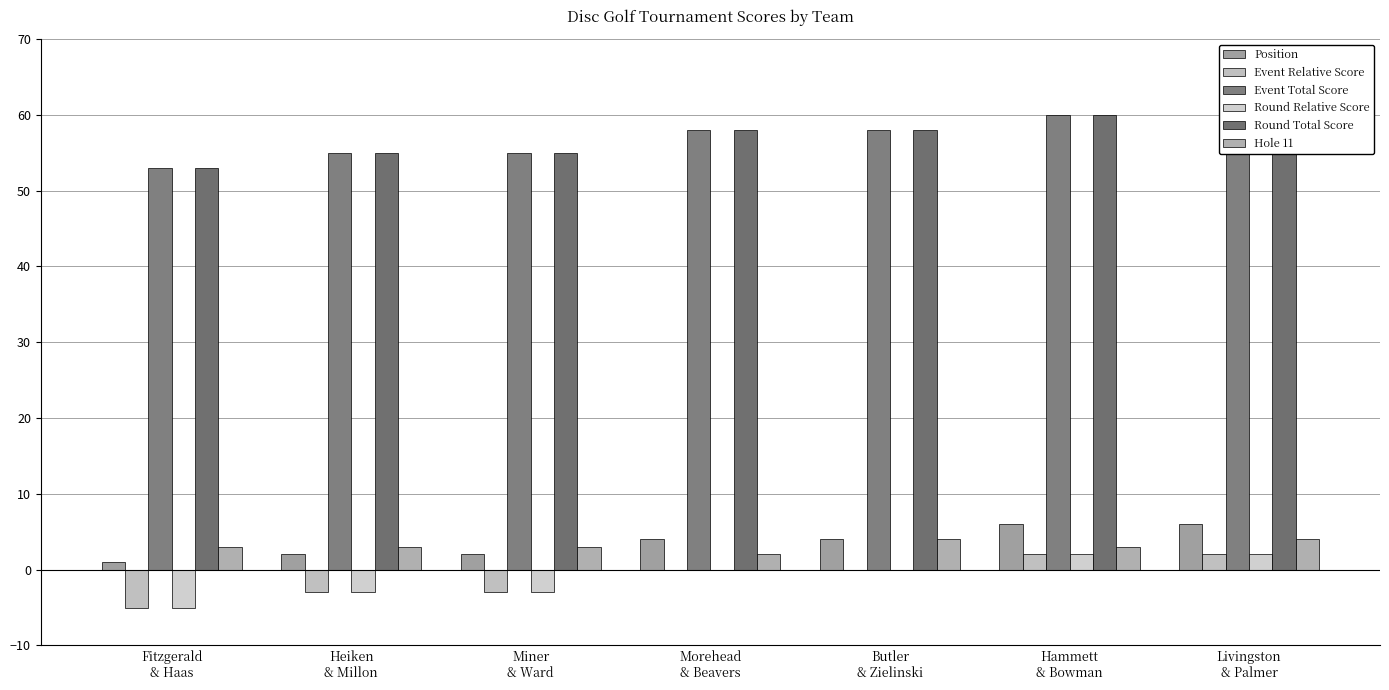

Rank the series at Miner
& Ward from highest to lowest value.

Event Total Score, Round Total Score, Hole 11, Position, Event Relative Score, Round Relative Score